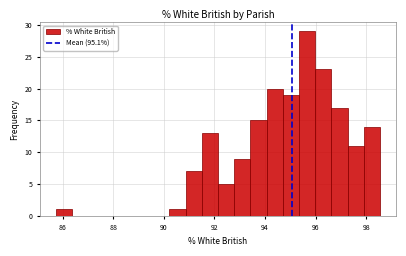

Around what value on the x-axis is the tallest bar? Give the approximate position of its centre, as read against the axis.

95.6